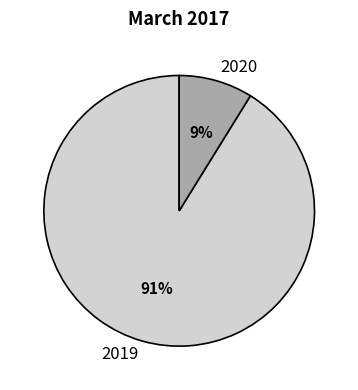

Which category has the biggest portion of the pie?

2019